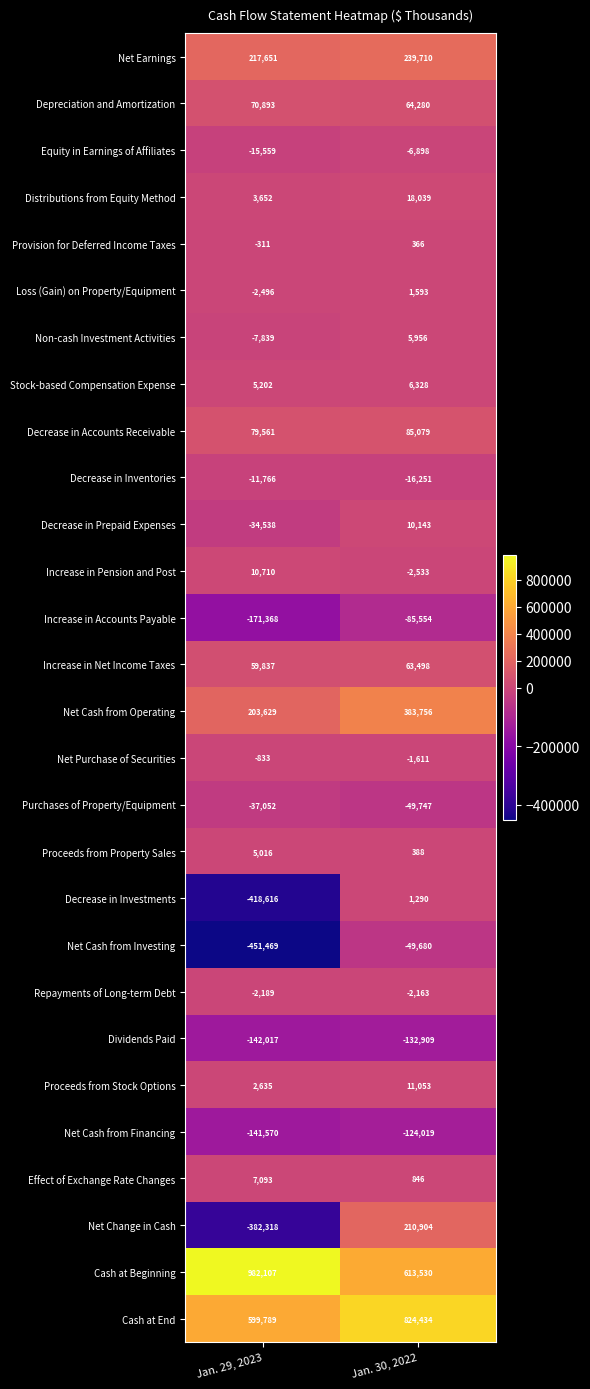

What is the greatest value displayed?

982107